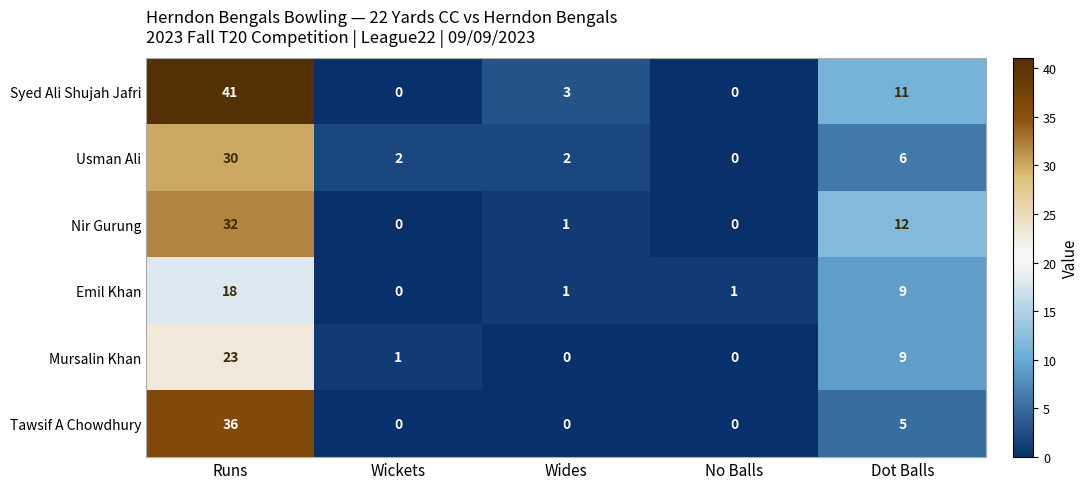

Reading right to left, transcribe all the data shown in this chart.

Syed Ali Shujah Jafri: Dot Balls=11	No Balls=0	Wides=3	Wickets=0	Runs=41
Usman Ali: Dot Balls=6	No Balls=0	Wides=2	Wickets=2	Runs=30
Nir Gurung: Dot Balls=12	No Balls=0	Wides=1	Wickets=0	Runs=32
Emil Khan: Dot Balls=9	No Balls=1	Wides=1	Wickets=0	Runs=18
Mursalin Khan: Dot Balls=9	No Balls=0	Wides=0	Wickets=1	Runs=23
Tawsif A Chowdhury: Dot Balls=5	No Balls=0	Wides=0	Wickets=0	Runs=36